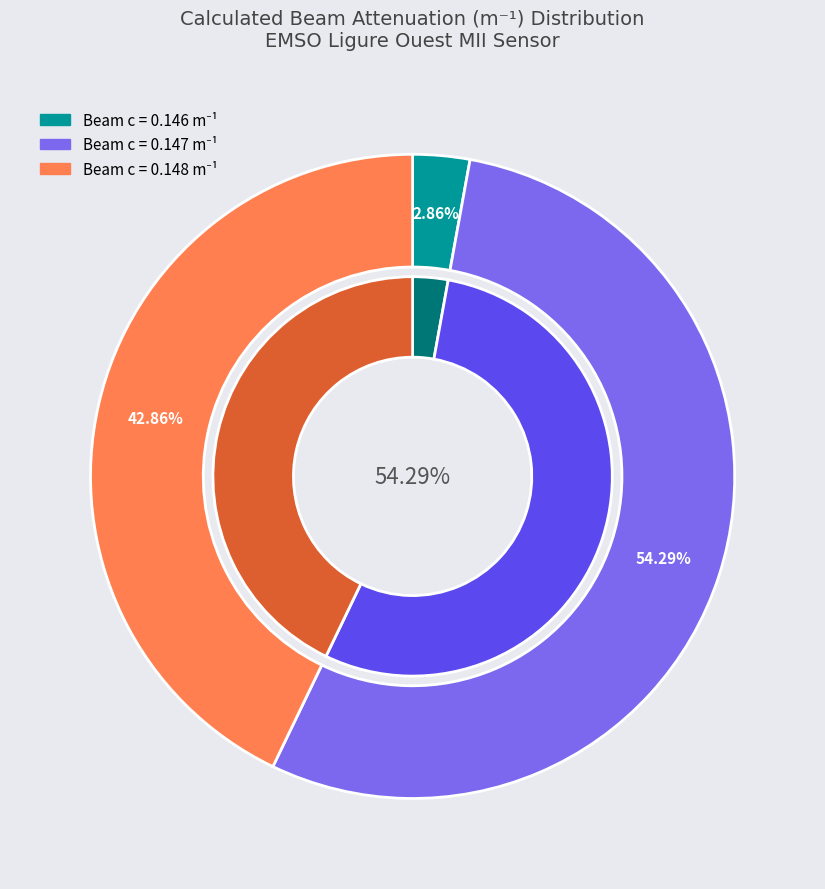

Combined, do 33 and 25 account for over 50%?

No